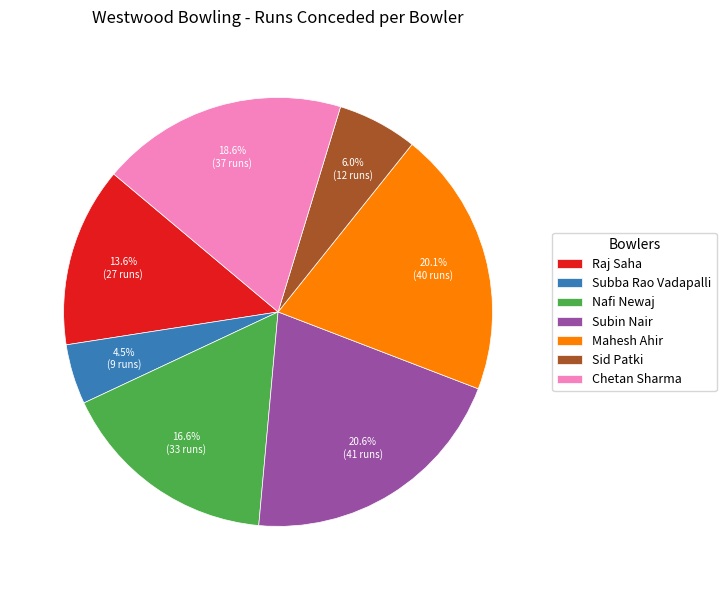

Count the number of slices in the pie.

7